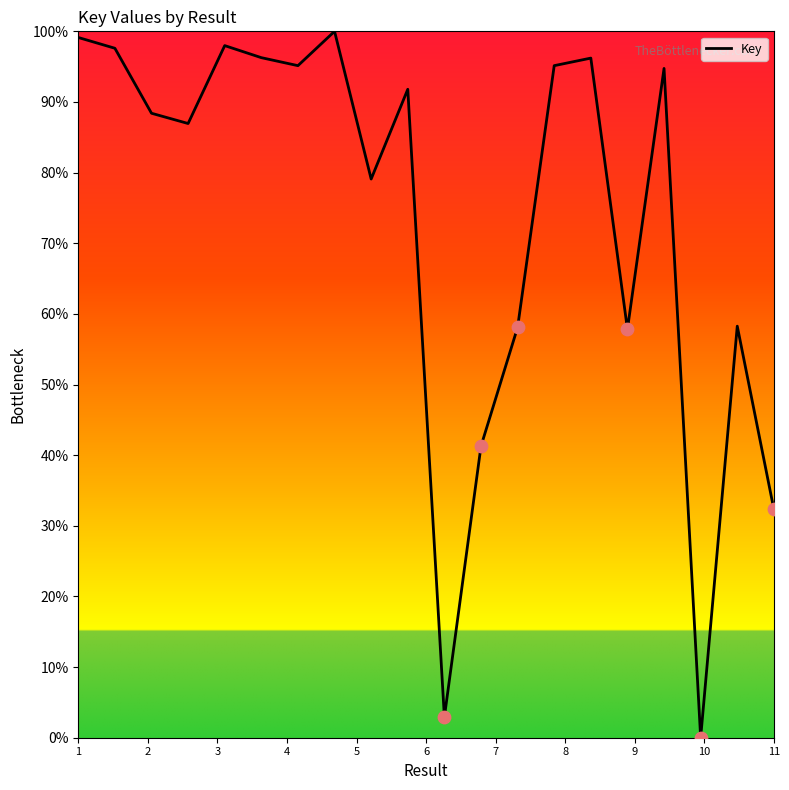

What is the difference between the maximum and minimum values?

100.0